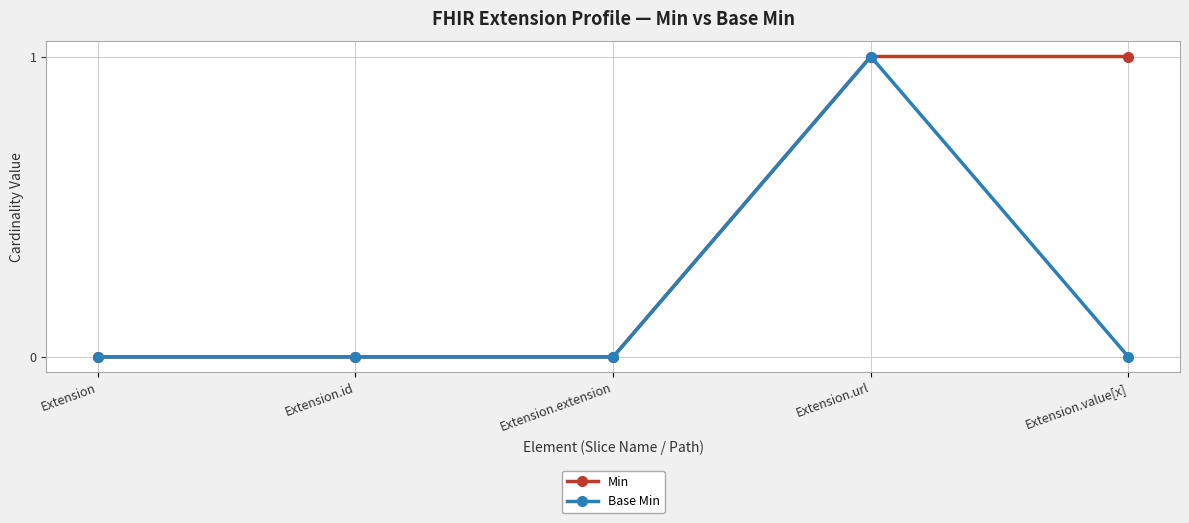

The Base Min series shows -1 at Extension.extension. True or false?

False